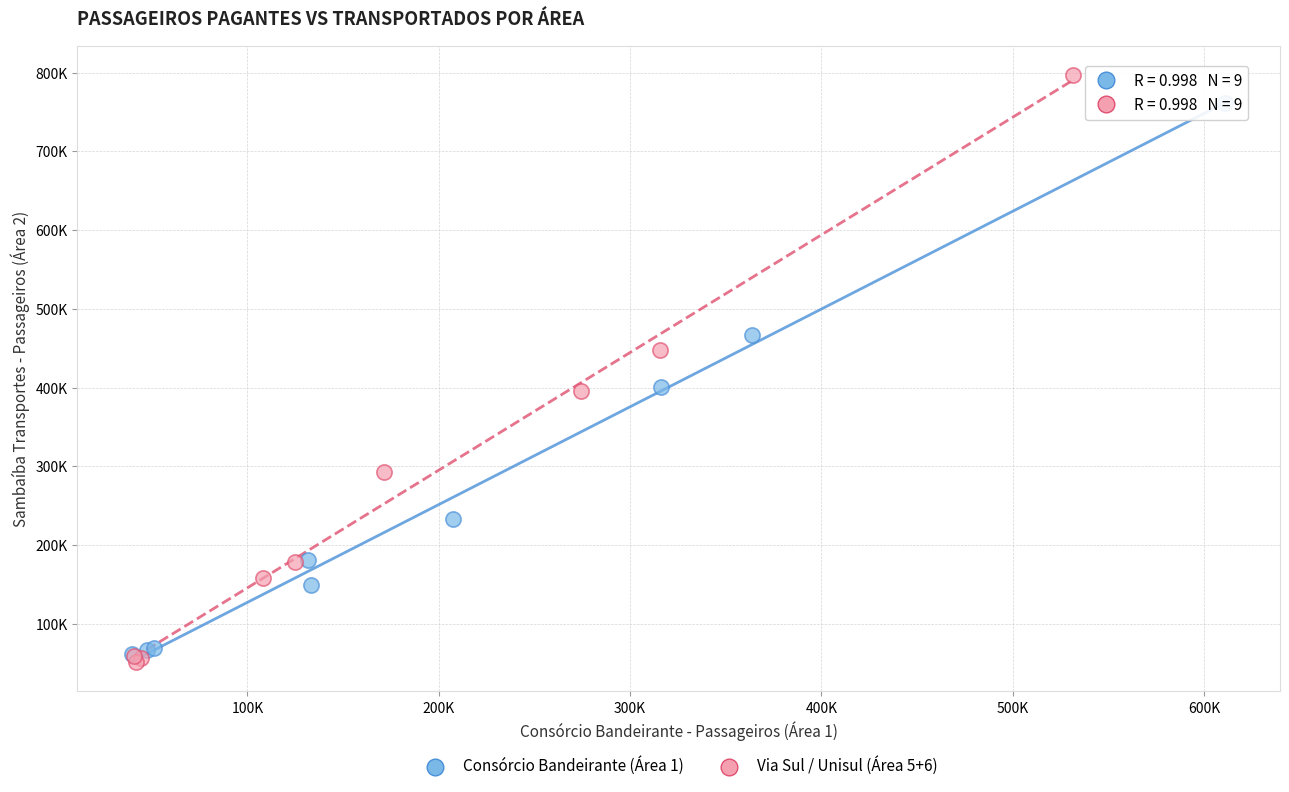

What are all the series names shown in the legend?

Consórcio Bandeirante (Área 1), Via Sul / Unisul (Área 5+6)